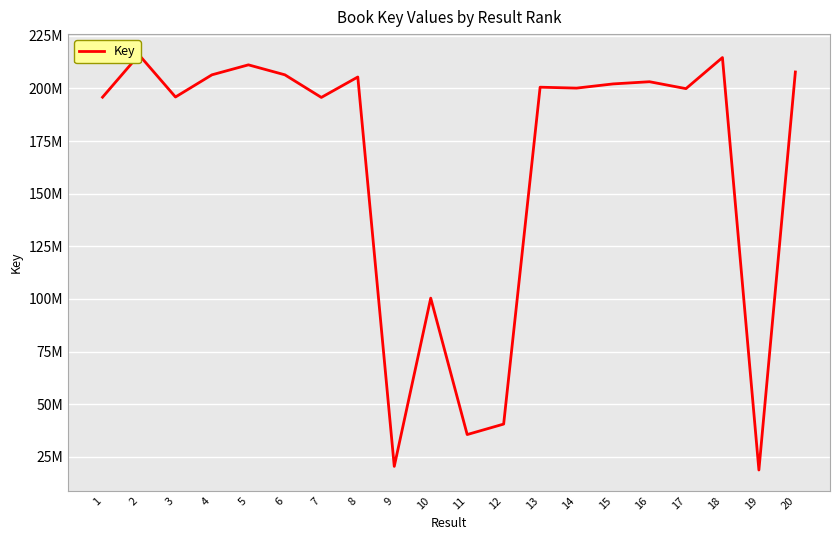

At which category does the chart reach its minimum across all series?

19